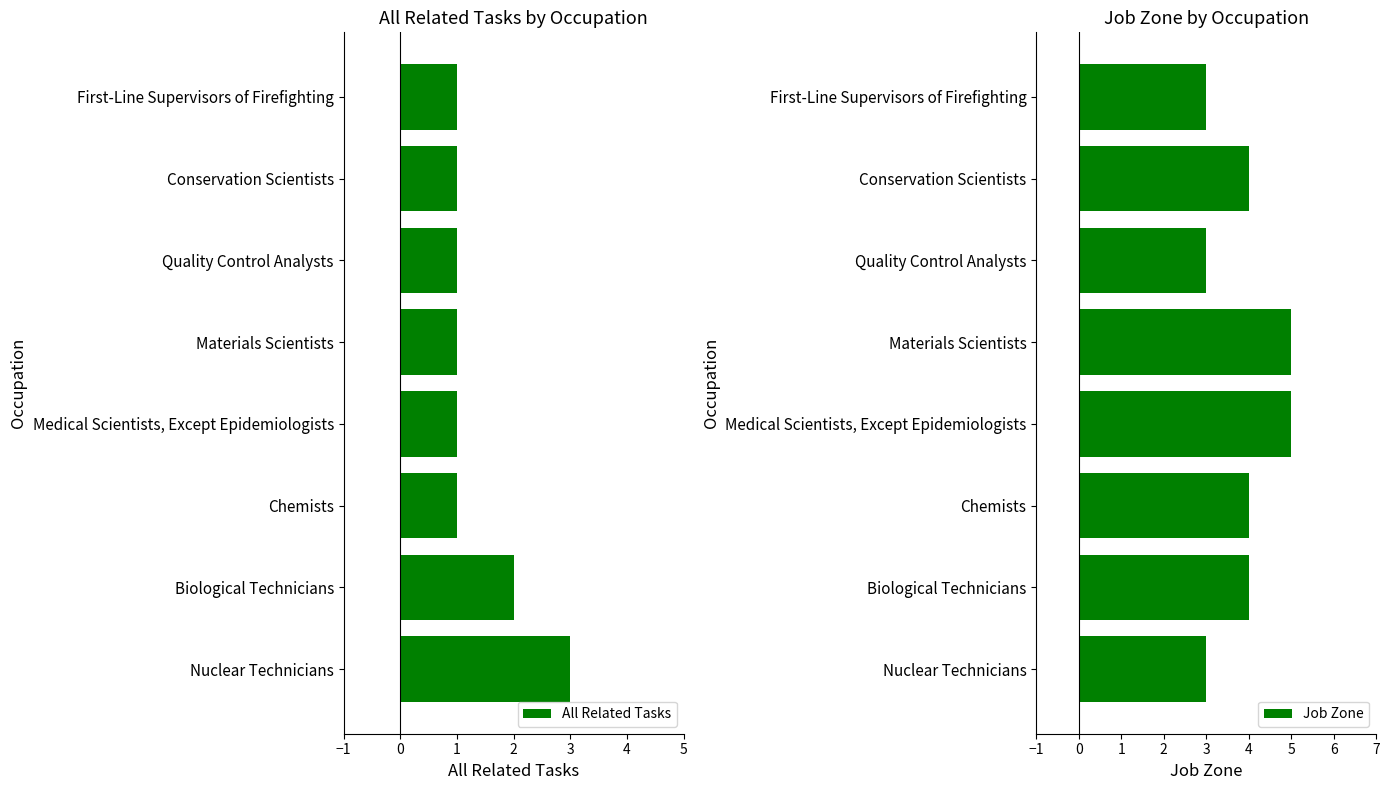

True or false: All Related Tasks has a value of 3 at Nuclear Technicians.

True